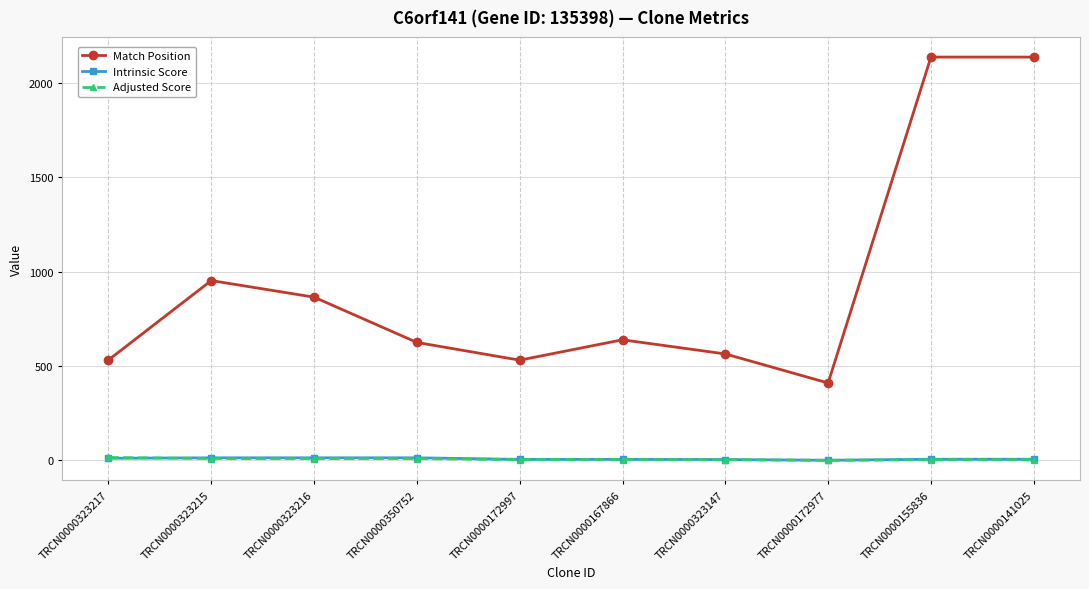

At which label does Match Position first exceed 639?

TRCN0000323215